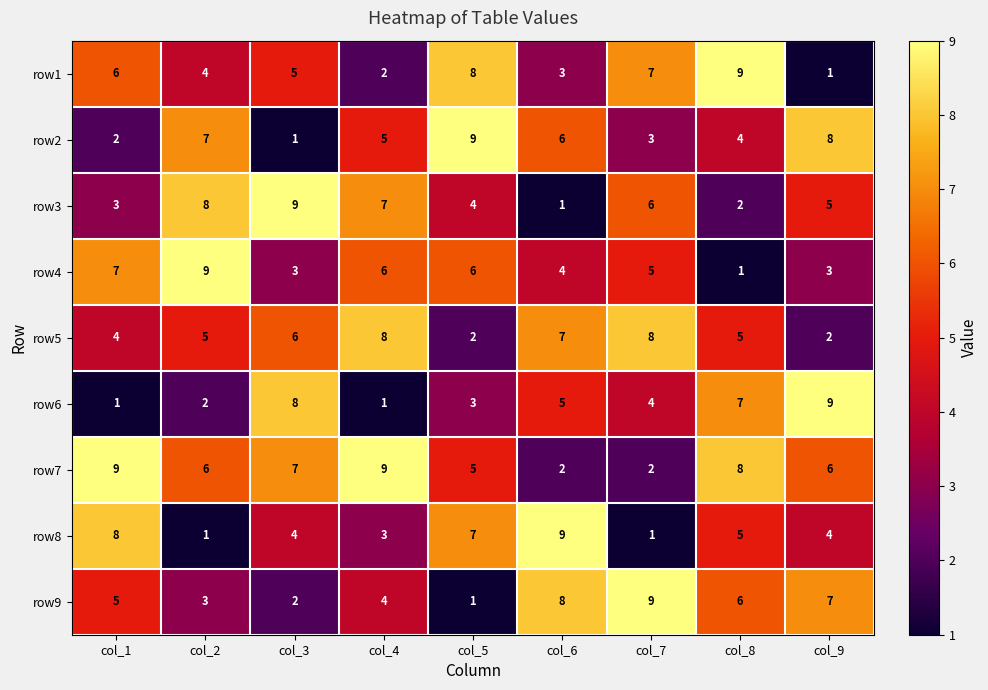

Rank the categories by row3 value from lowest to highest.

col_6, col_8, col_1, col_5, col_9, col_7, col_4, col_2, col_3